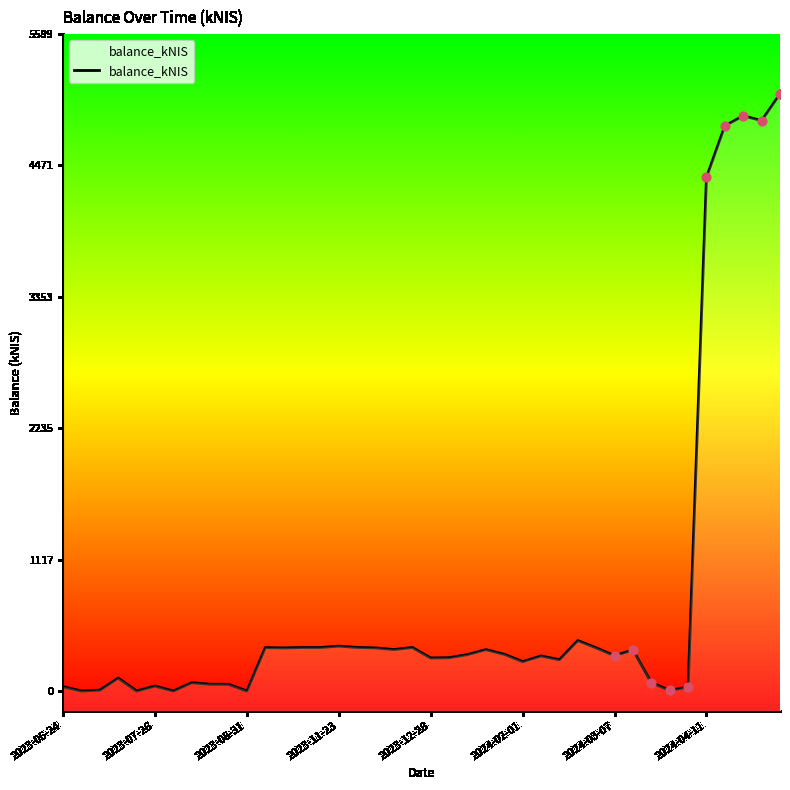

What is the ratio of the value at 23 to the value at 27?

1.3